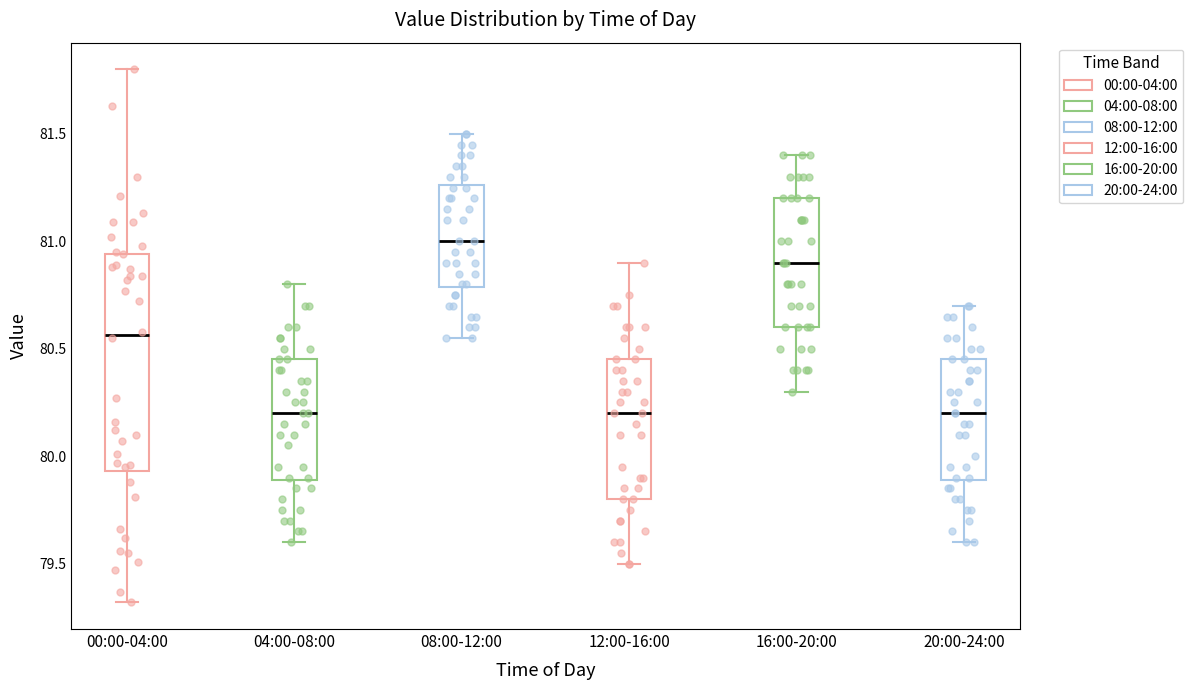

Which box has the highest median line?

08:00-12:00